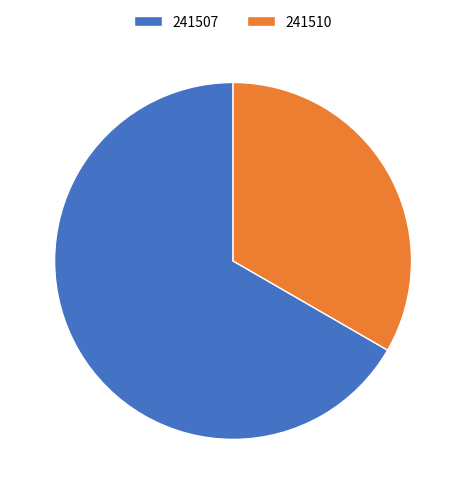

Rank the categories by value from highest to lowest.

241507, 241510